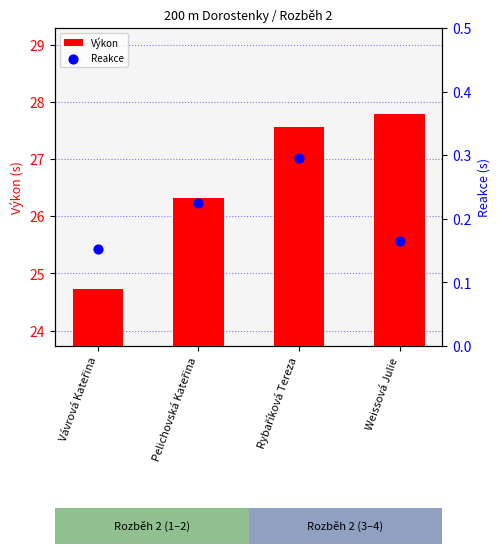

What are all the series names shown in the legend?

Výkon, Reakce